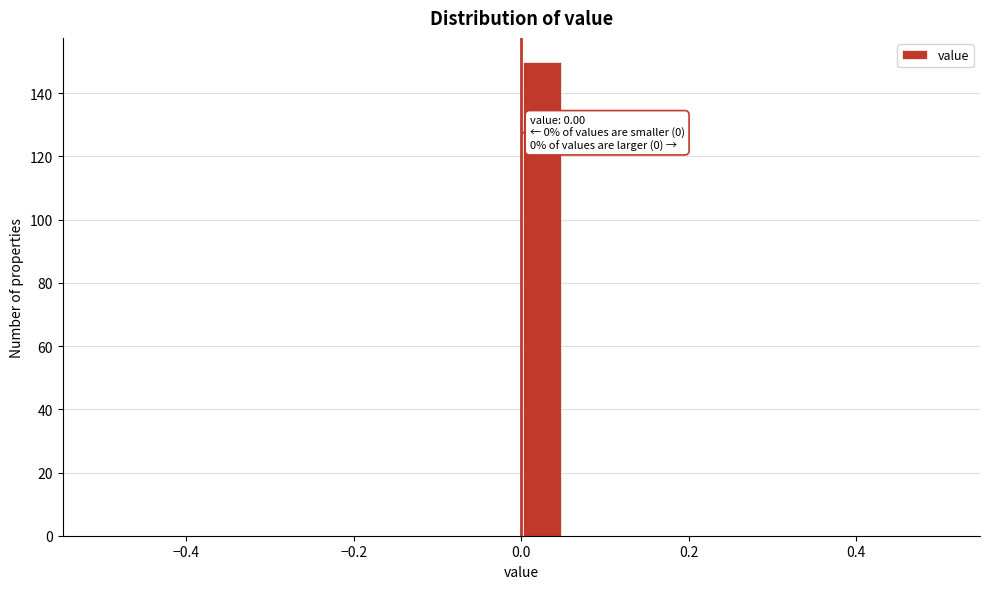

Around what value on the x-axis is the tallest bar? Give the approximate position of its centre, as read against the axis.

0.02